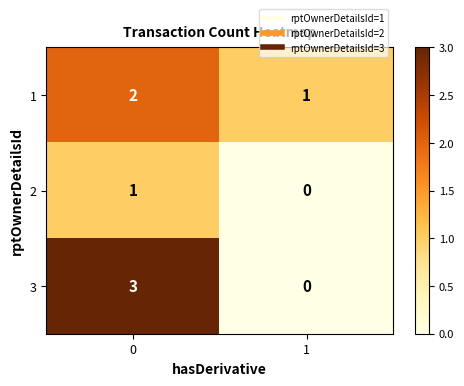

What is the spread (max minus min) of values at 1?

1